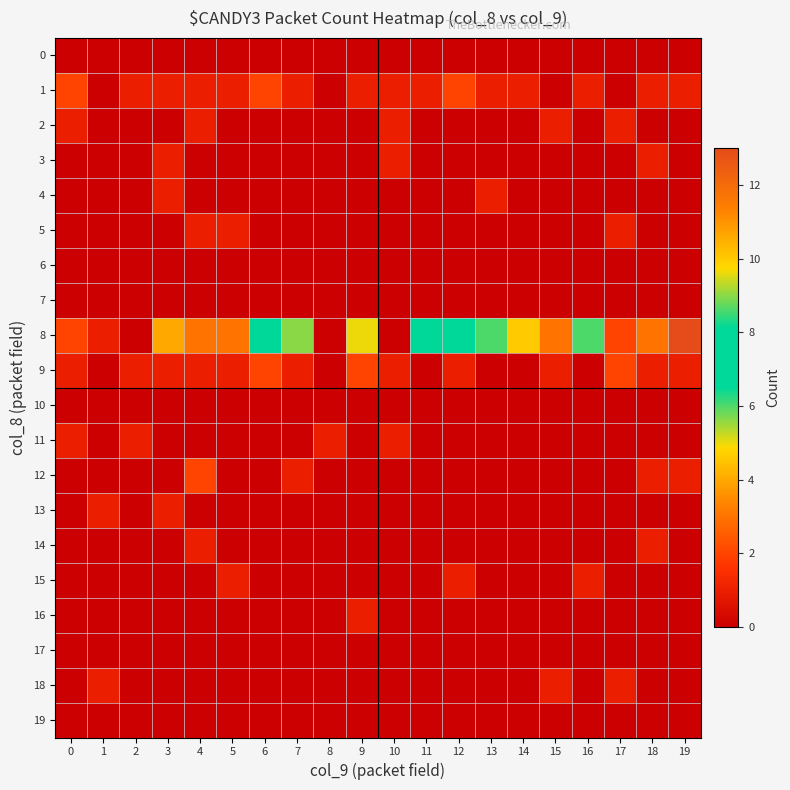

What is the total value across all series at 10?

5